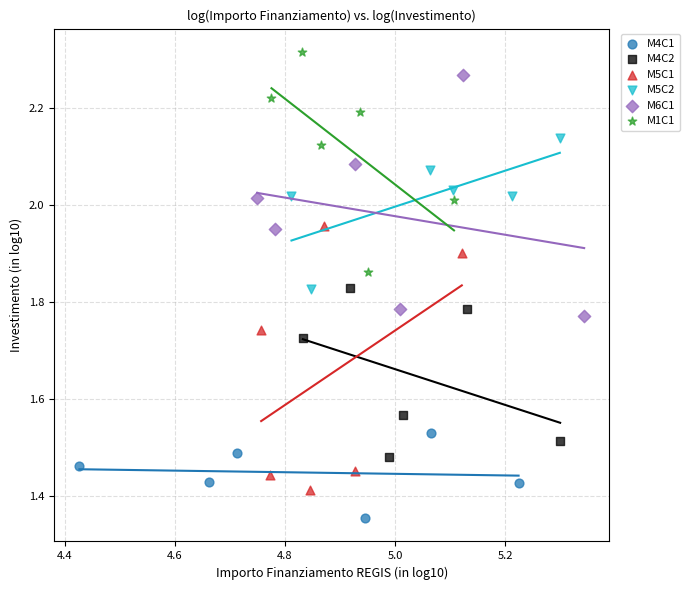

Which series contains the highest Y value?

M1C1